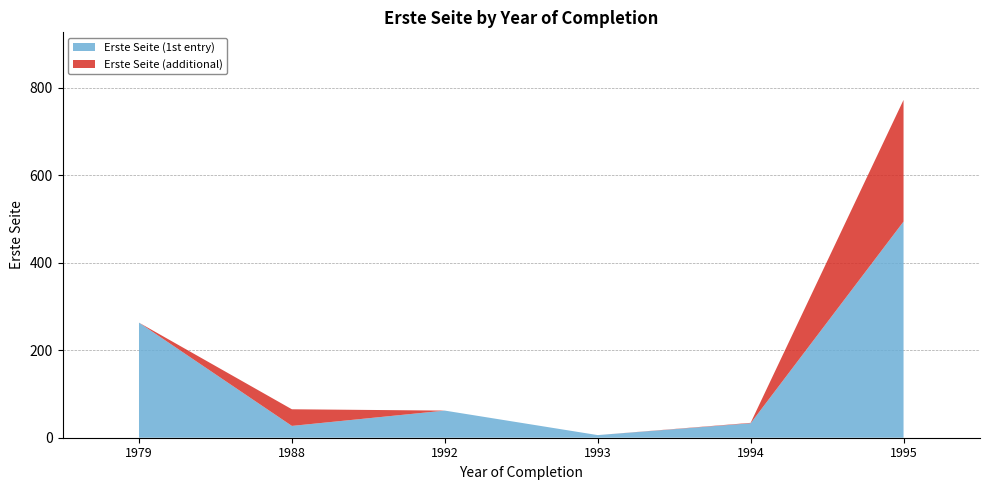

At which category is the sum across all series the highest?

1995